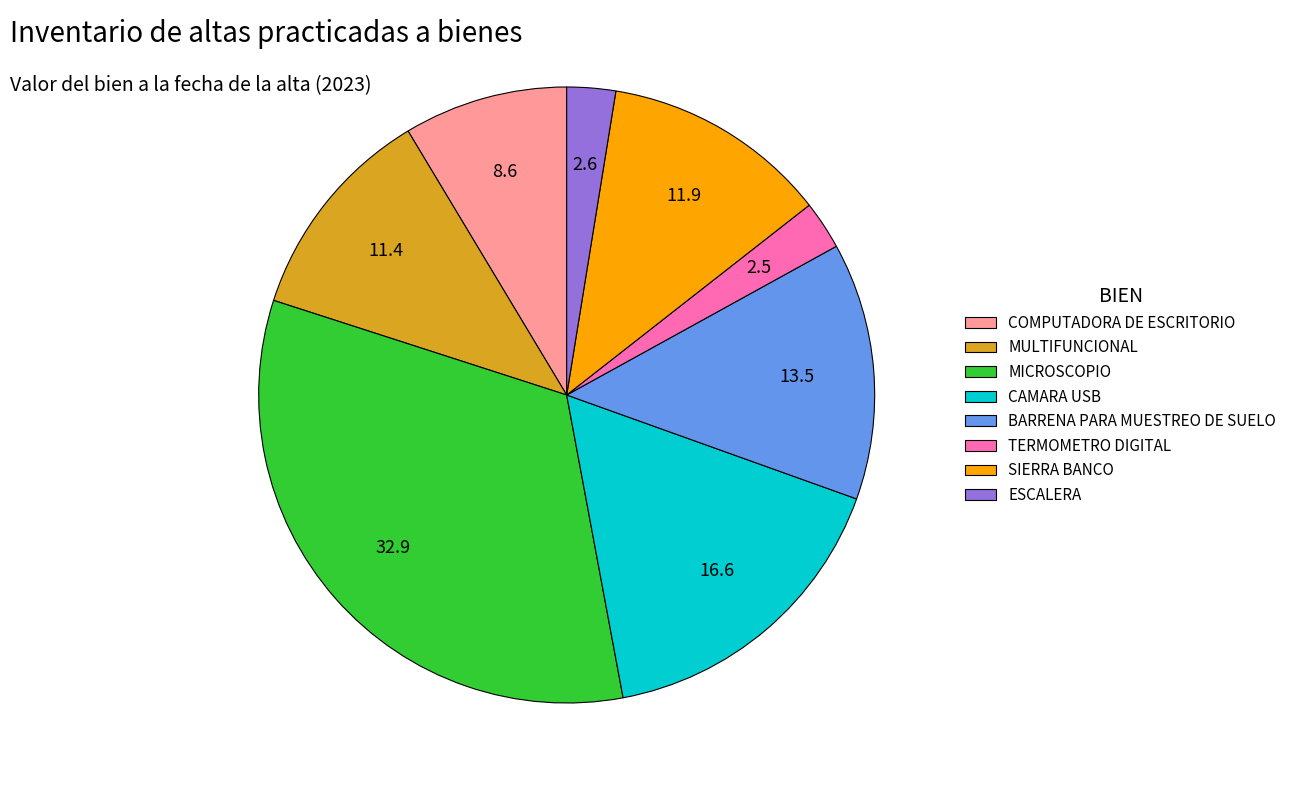

Does any single category account for the majority?

No